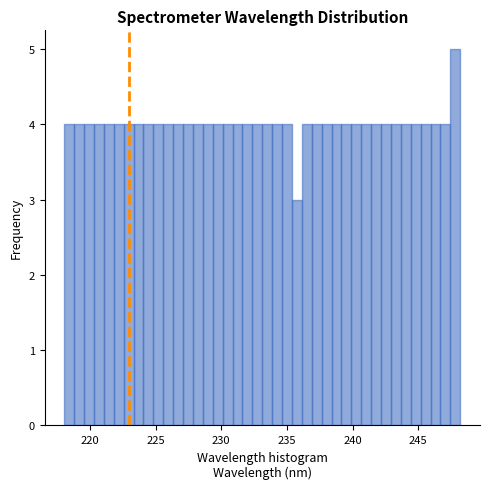

Read against the x-axis, roughly where is the centre of the tallest bar?

248.0